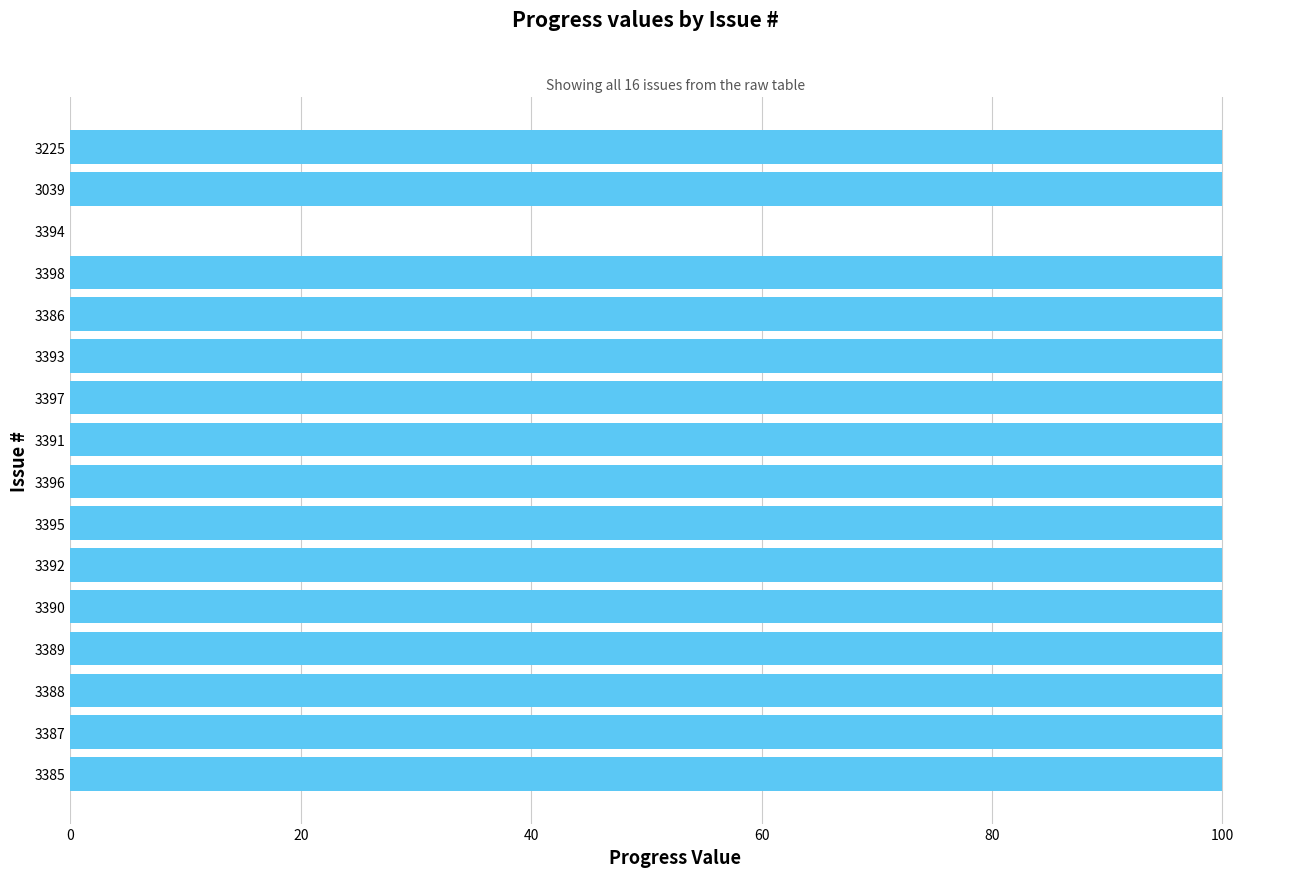

The chart shows a value of 153 at 3386. True or false?

False